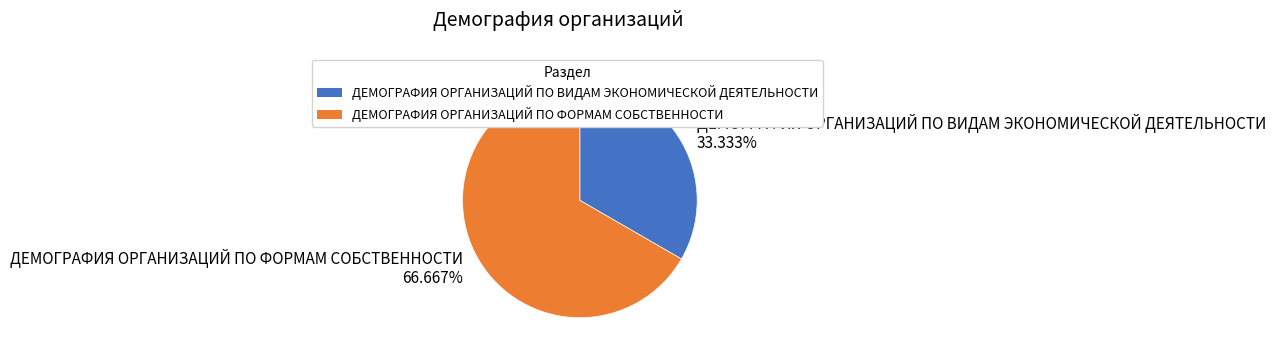

How many slices are in this pie chart?

2